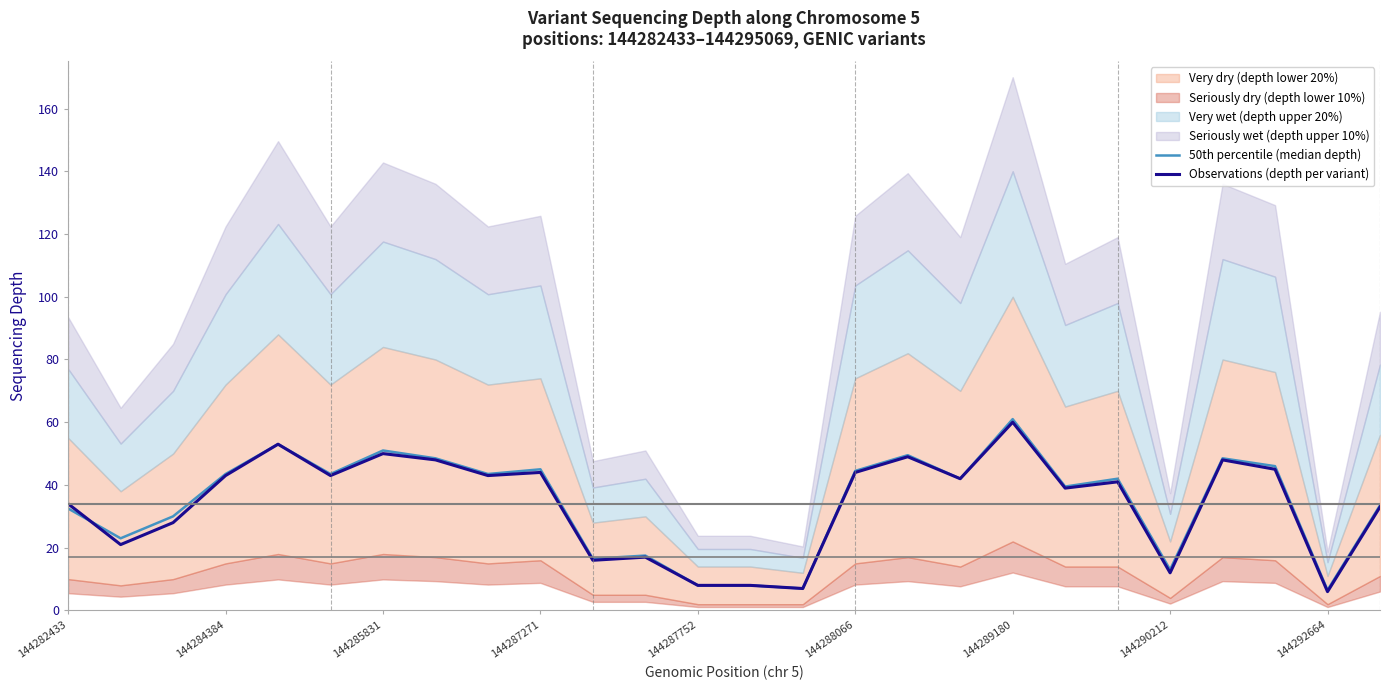

How many values in the 50th percentile (median depth) series exceed 42?

12